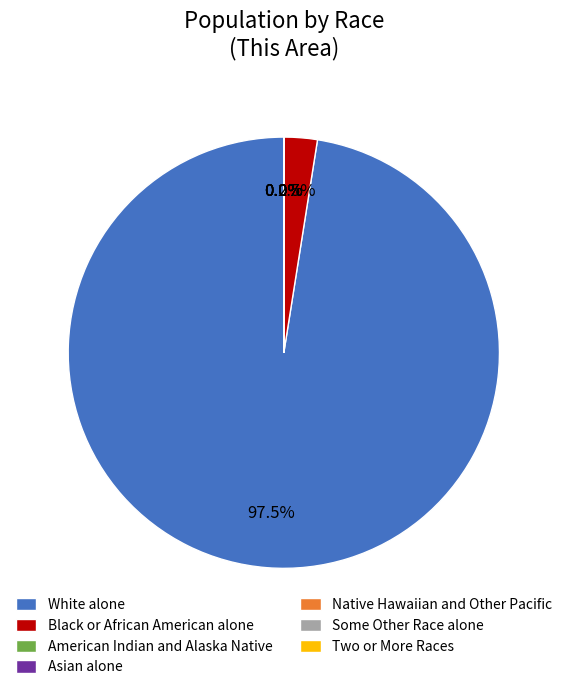

What portion of the pie excludes Black or African American alone?

97.5%